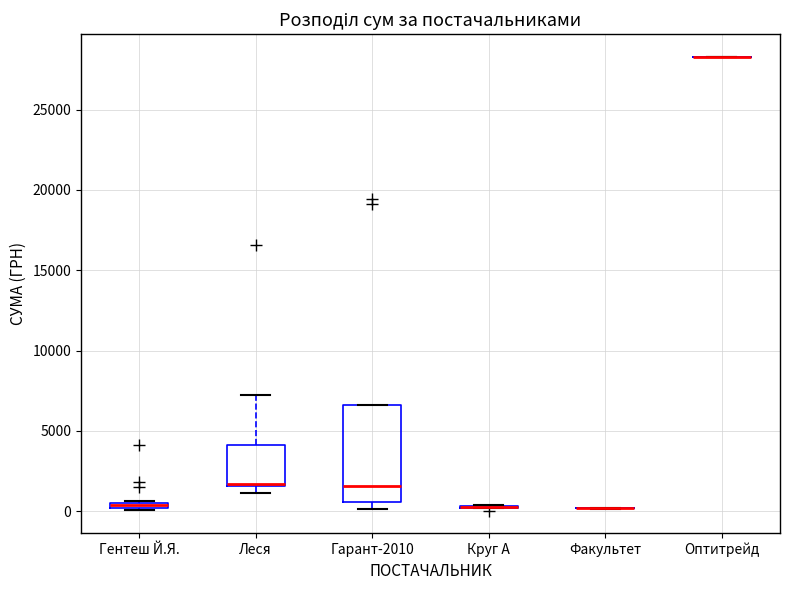

Comparing the boxes themselves (not the whiskers), which one is the tallest?

Гарант-2010